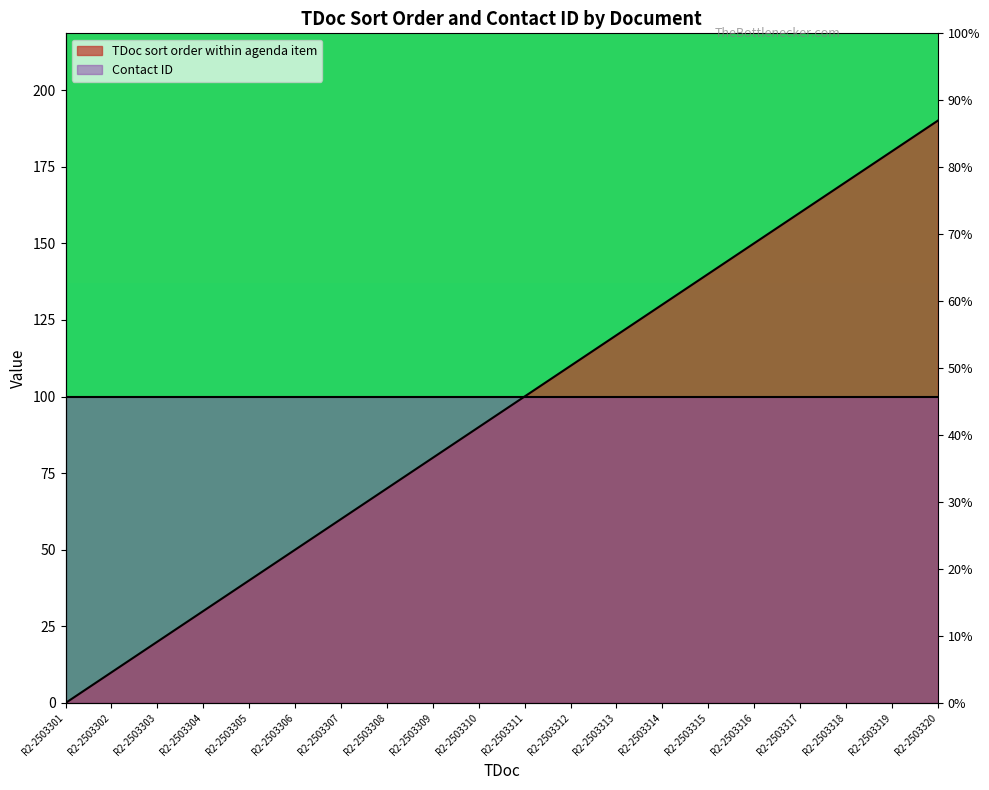

True or false: the data shows 140 at R2-2503315.

True